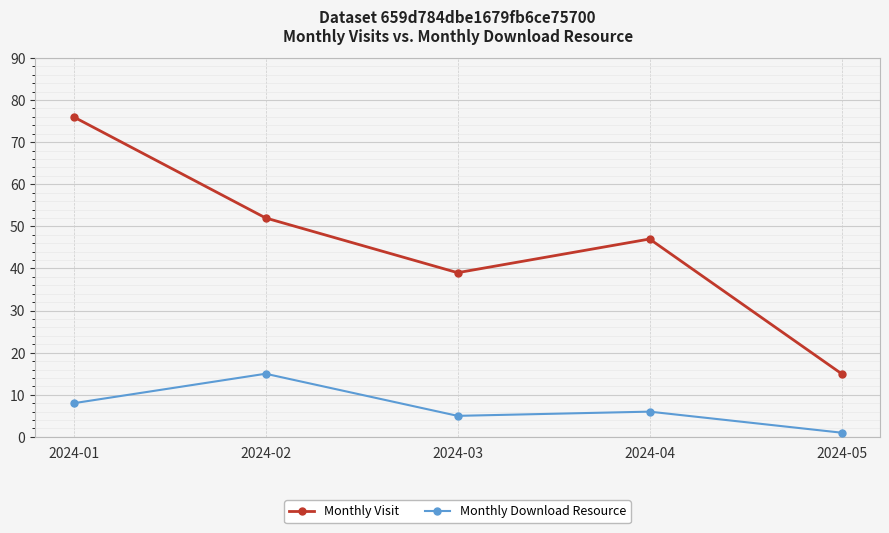

Reading right to left, transcribe all the data shown in this chart.

Monthly Visit: 15	47	39	52	76
Monthly Download Resource: 1	6	5	15	8